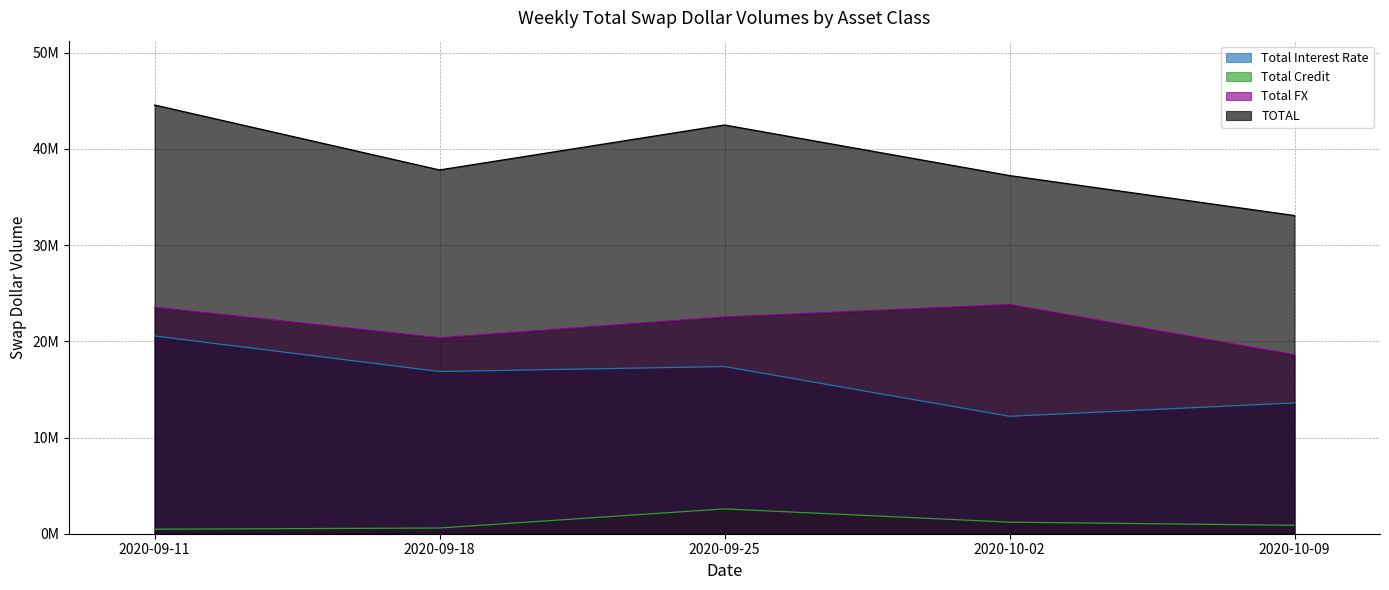

How many interior local valleys does the Total FX series have?

1